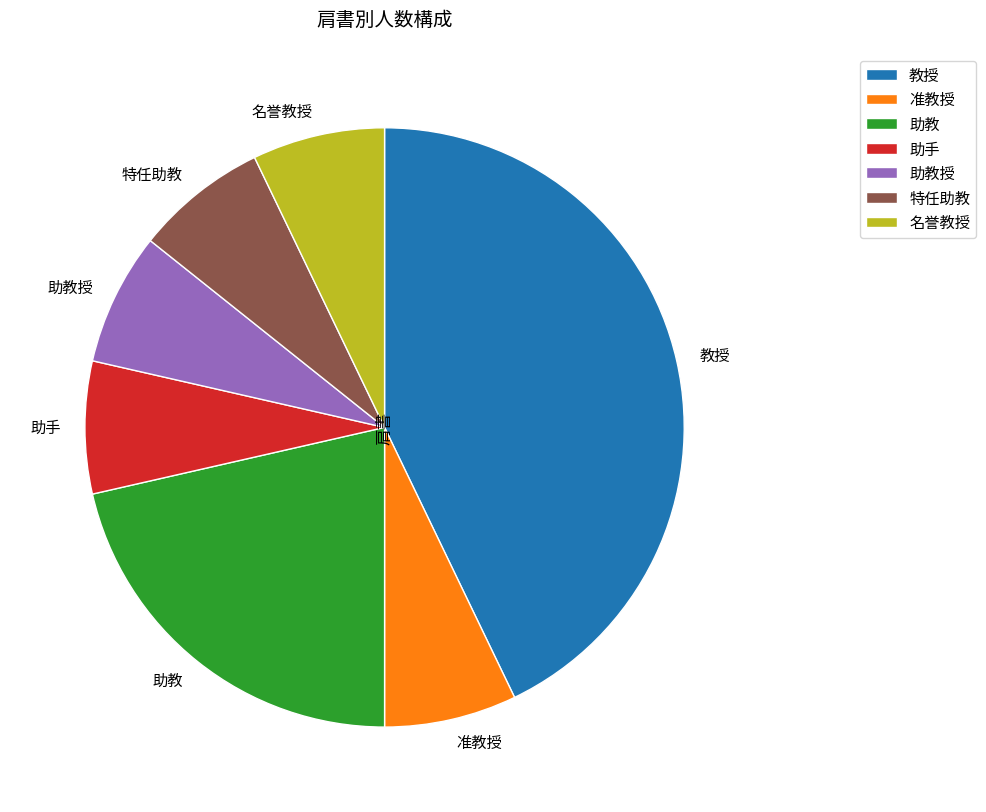

Is there a majority slice in this chart?

No